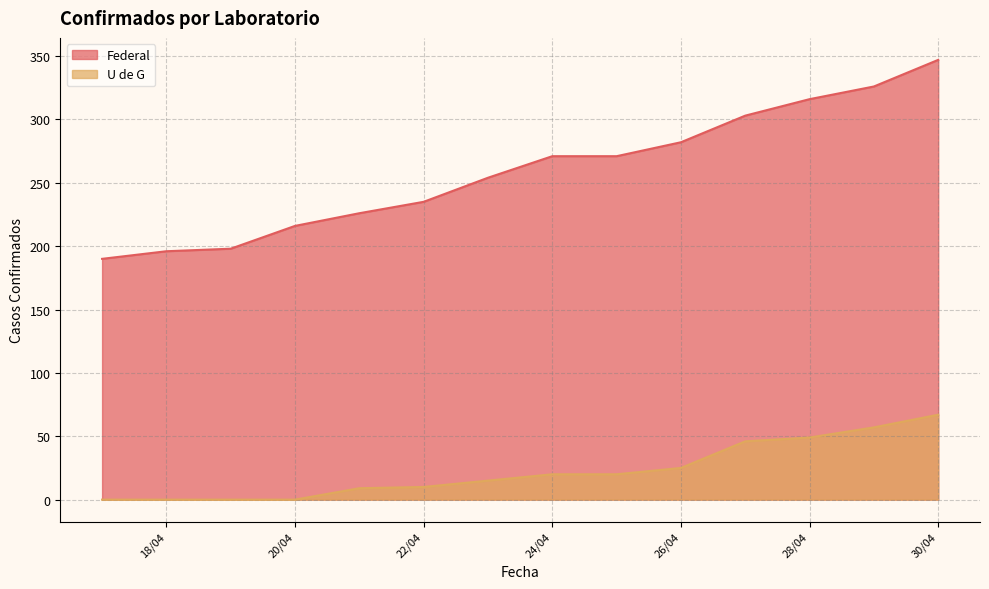

Reading left to right, extract all data points from this chart.

Federal: 190	196	198	216	226	235	254	271	271	282	303	316	326	347
U de G: 0	0	0	0	9	10	15	20	20	25	46	49	57	67